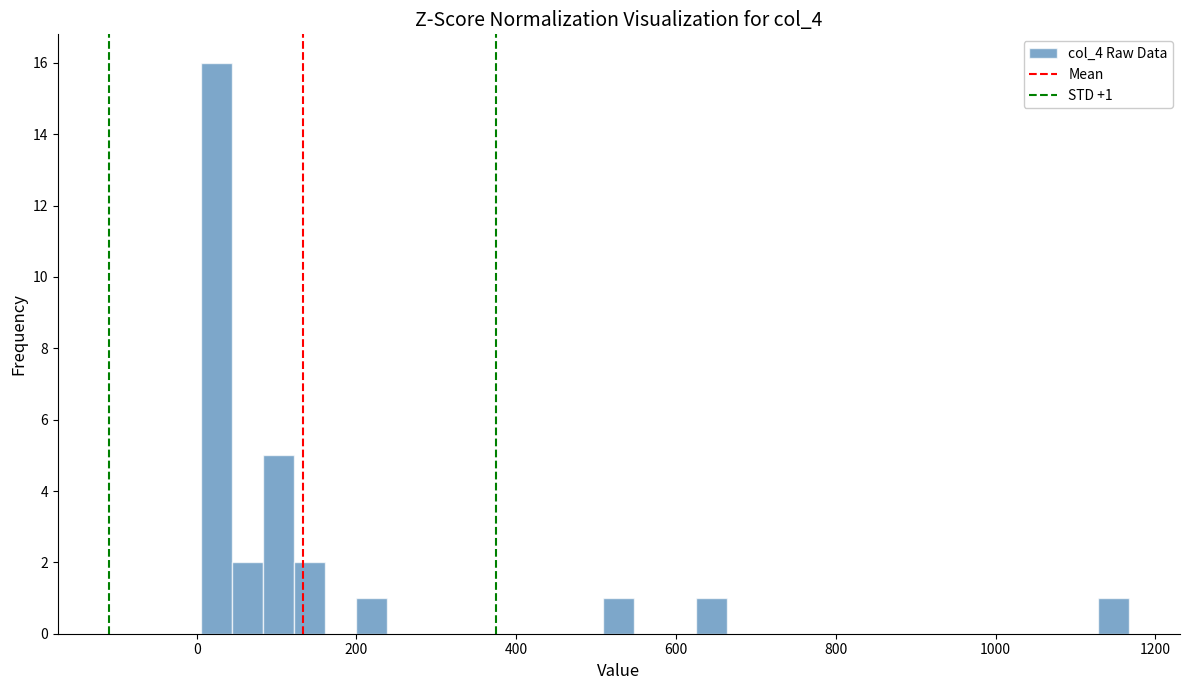

Read against the x-axis, roughly where is the centre of the tallest bar?

20